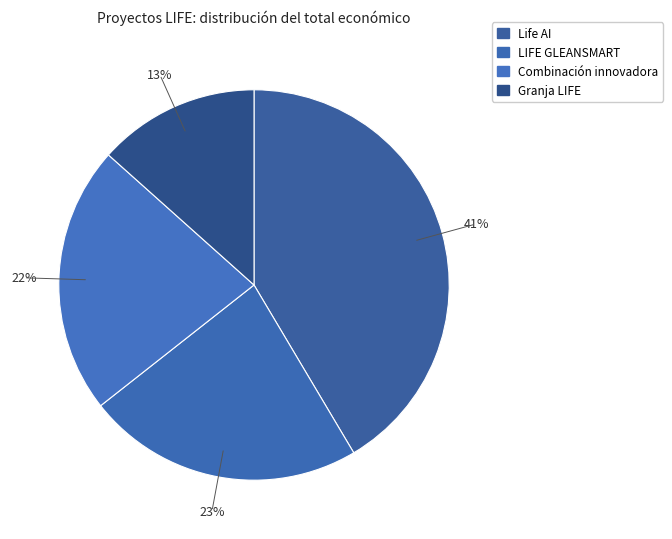

True or false: Combinación innovadora accounts for 22% of the total.

True